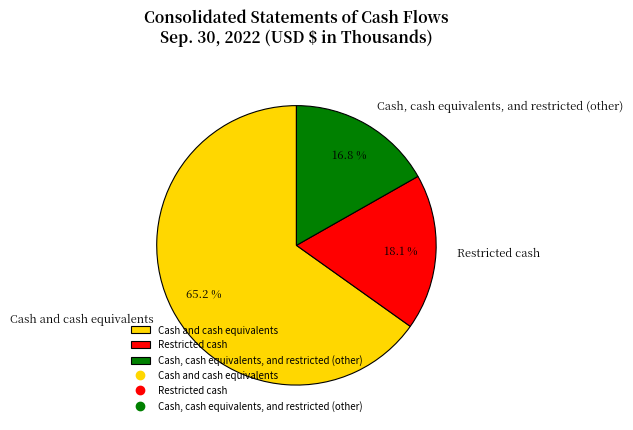

What is the ratio of the value at Cash, cash equivalents, and restricted (other) to the value at Cash and cash equivalents?

0.3